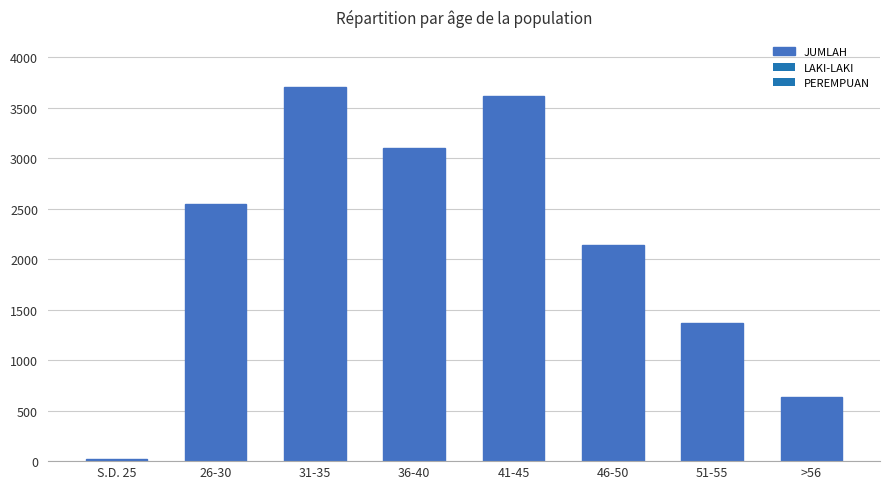

At which label is the value closest to 1862?

46-50